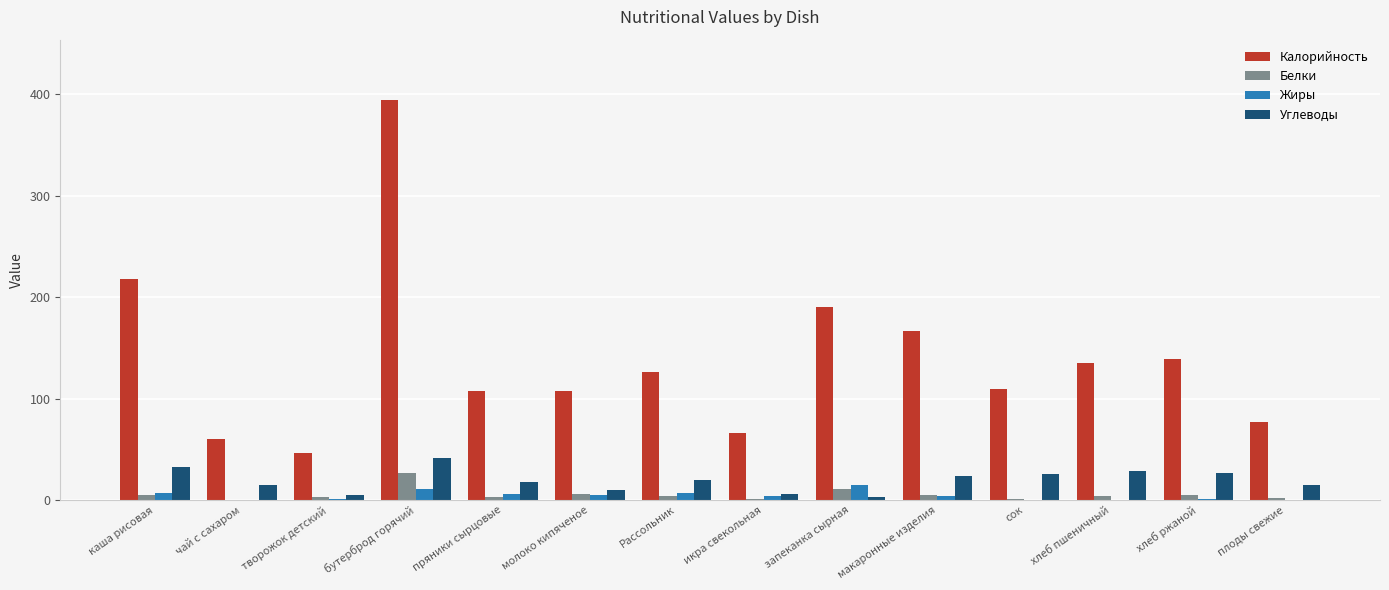

What is the sum of the Белки values at запеканка сырная and икра свекольная?

12.3